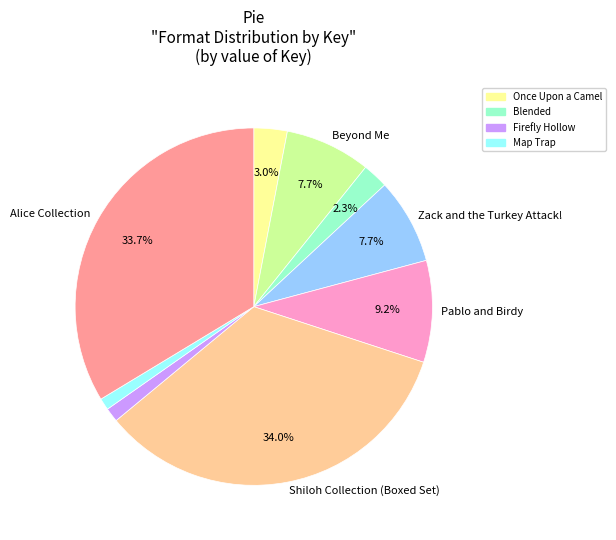

To the nearest percent, what is the average slice percentage?

11%